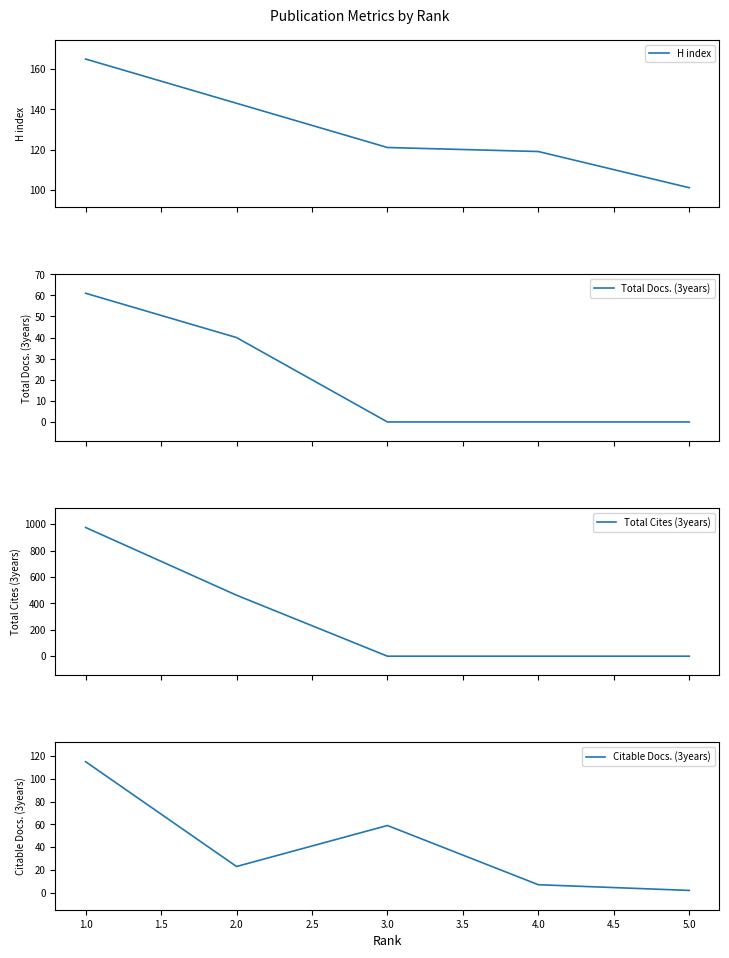

What is the difference between the Total Docs. (3years) values at 5.0 and 2.0?

40